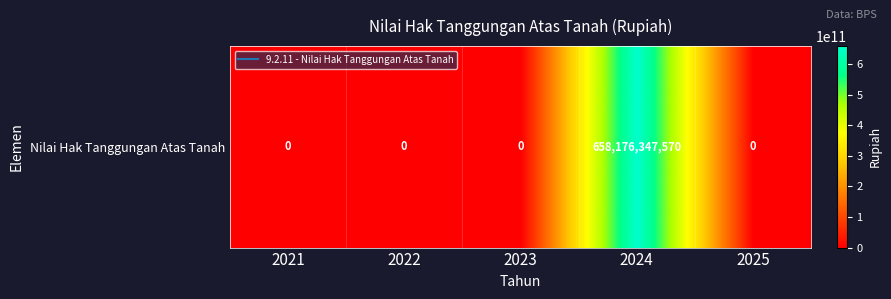

At which category does the chart reach its minimum across all series?

2021